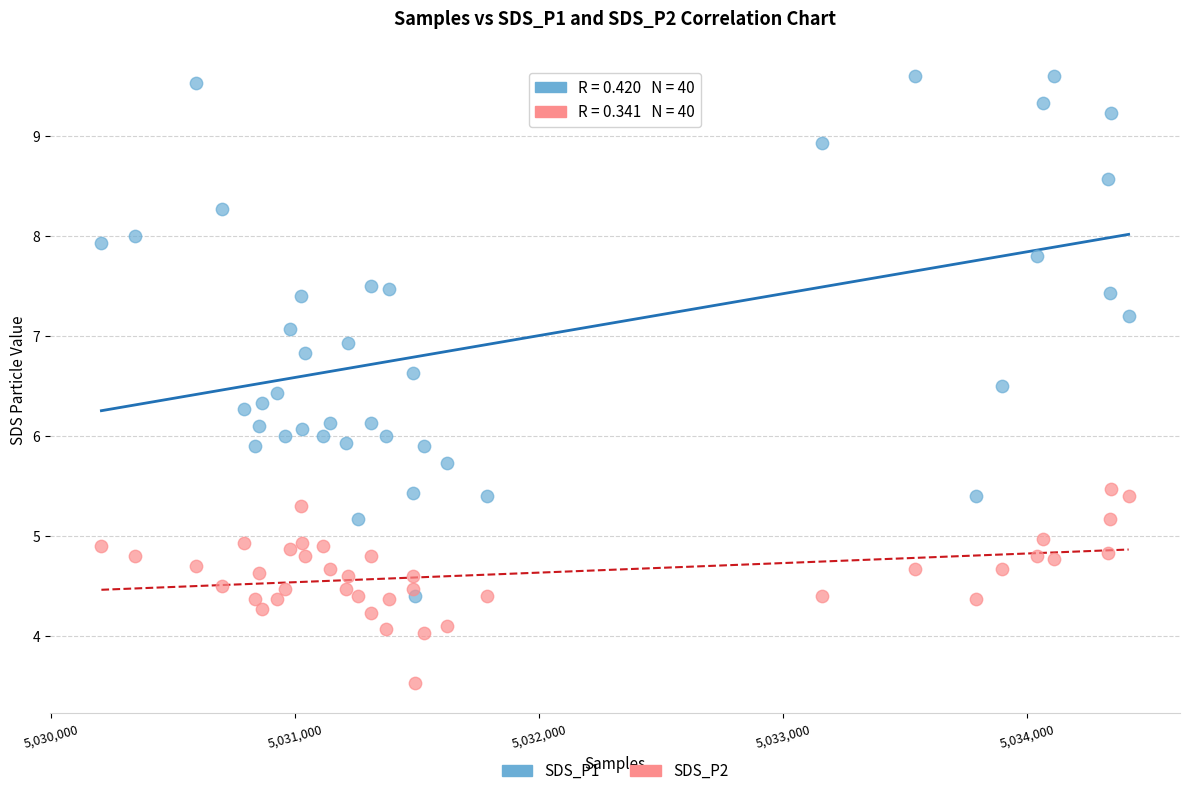

Across all data points, what is the range of X values (max minus min)?

4213.0